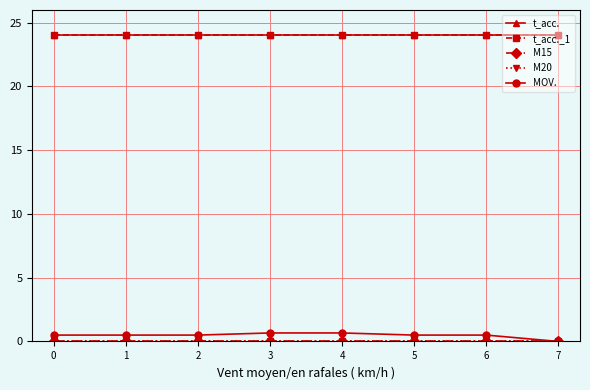

Does the chart have visible grid lines?

Yes